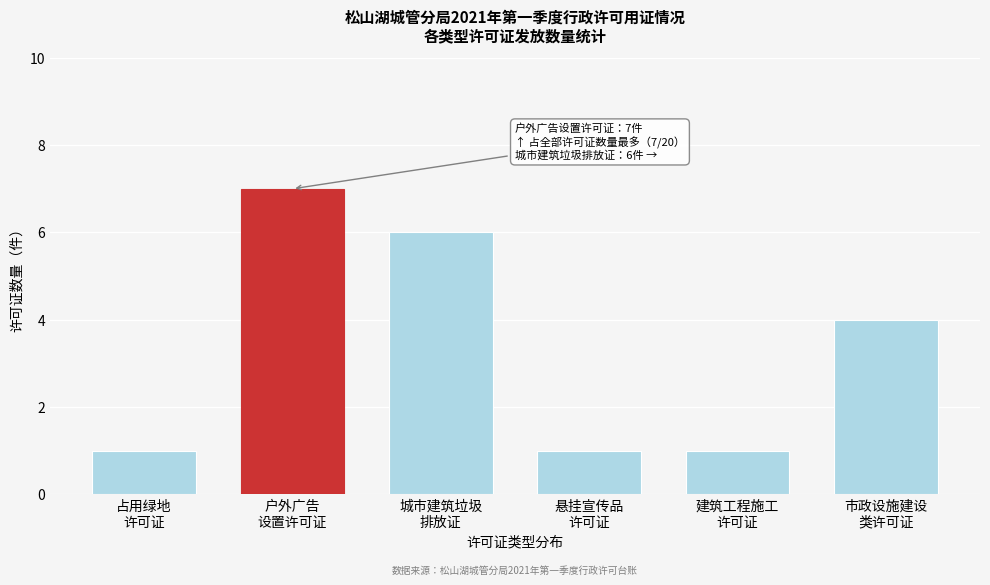

Reading left to right, list all the values displayed in this chart.

1	7	6	1	1	4